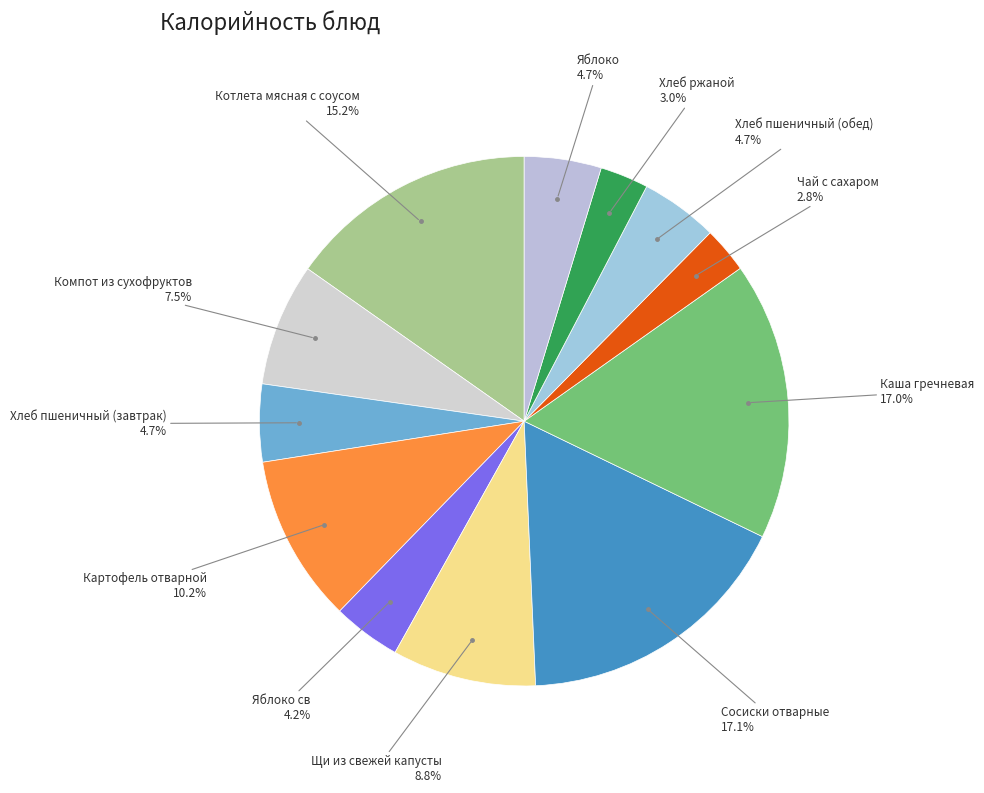

Rank the categories by value from highest to lowest.

Сосиски отварные, Каша гречневая, Котлета мясная с соусом, Картофель отварной, Щи из свежей капусты, Компот из сухофруктов, Хлеб пшеничный (завтрак), Хлеб пшеничный (обед), Яблоко, Яблоко св, Хлеб ржаной, Чай с сахаром